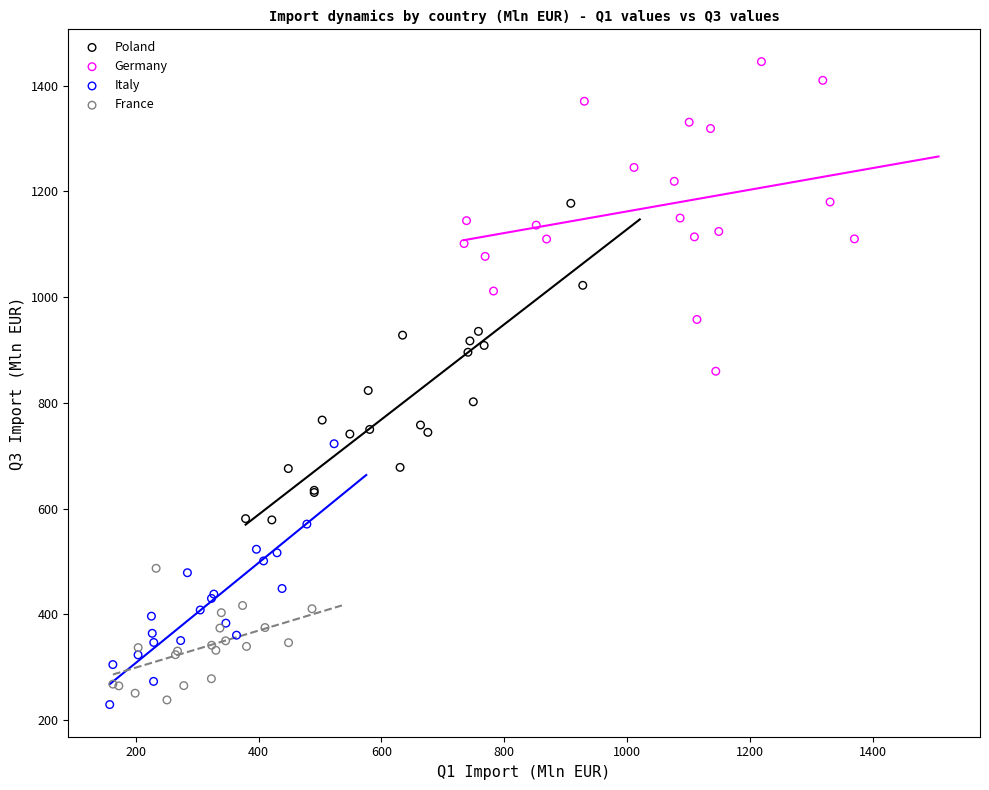

What are all the series names shown in the legend?

Poland, Germany, Italy, France